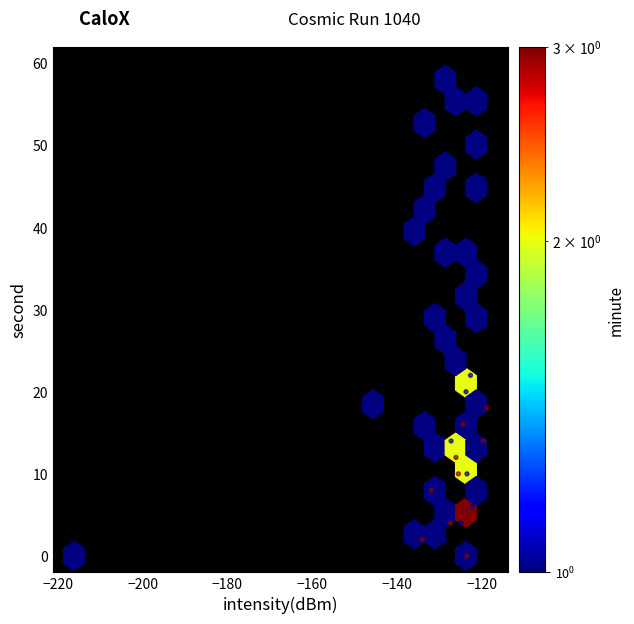

What is the range of Y values (max minus min)?

58